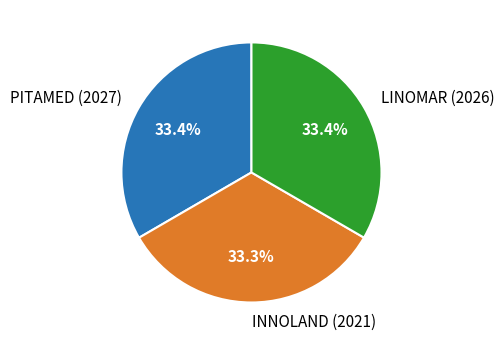

How many segments does this pie chart have?

3